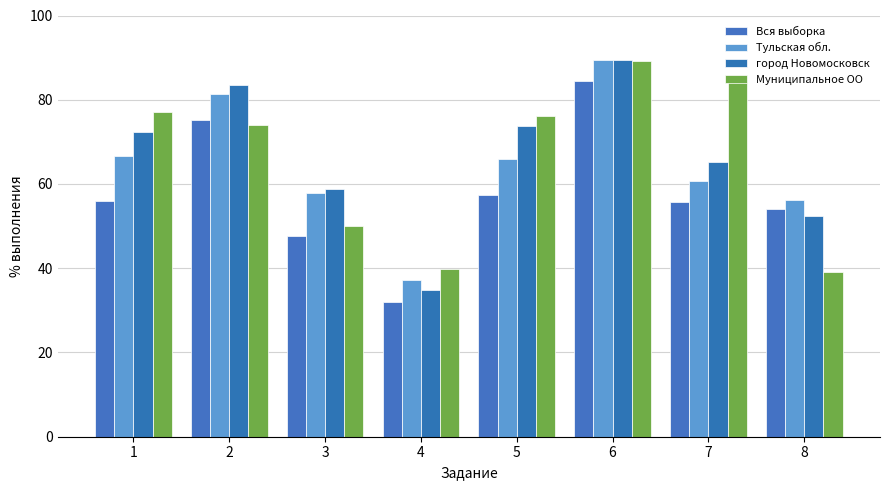

What is the minimum value for Тульская обл.?

37.1